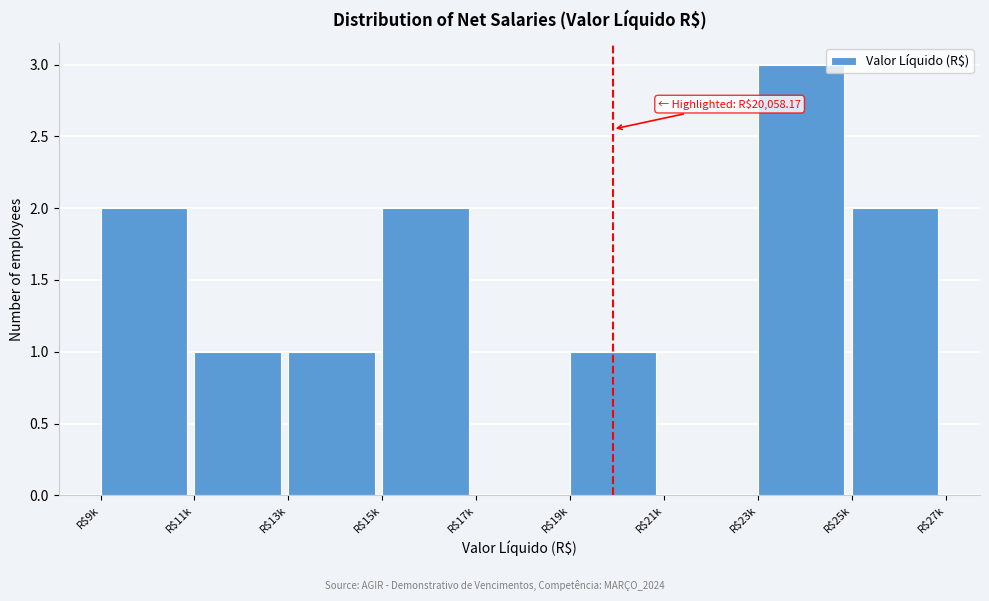

What is the greatest value displayed?

3